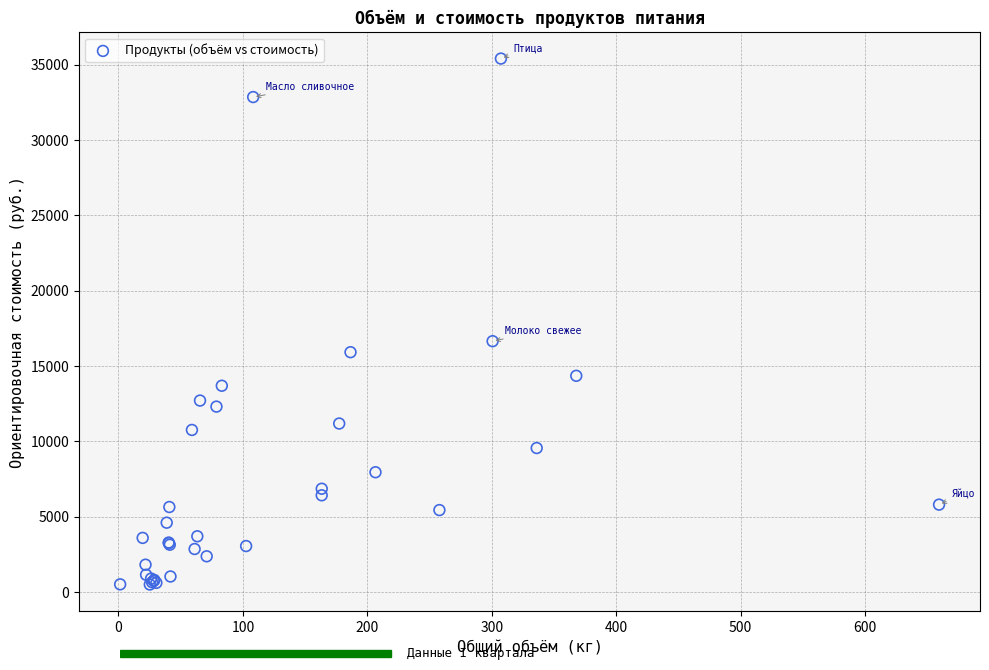

What Y value in the scatter plot is closest to 17946?

16642.2